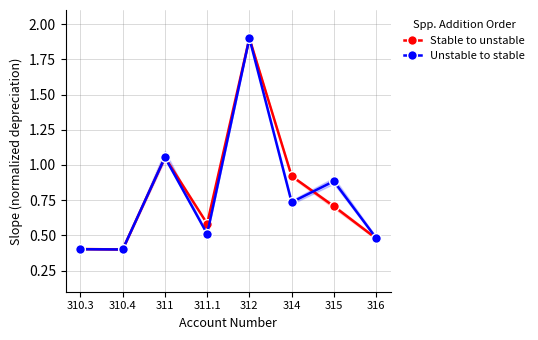

How many lines are shown in the chart?

2